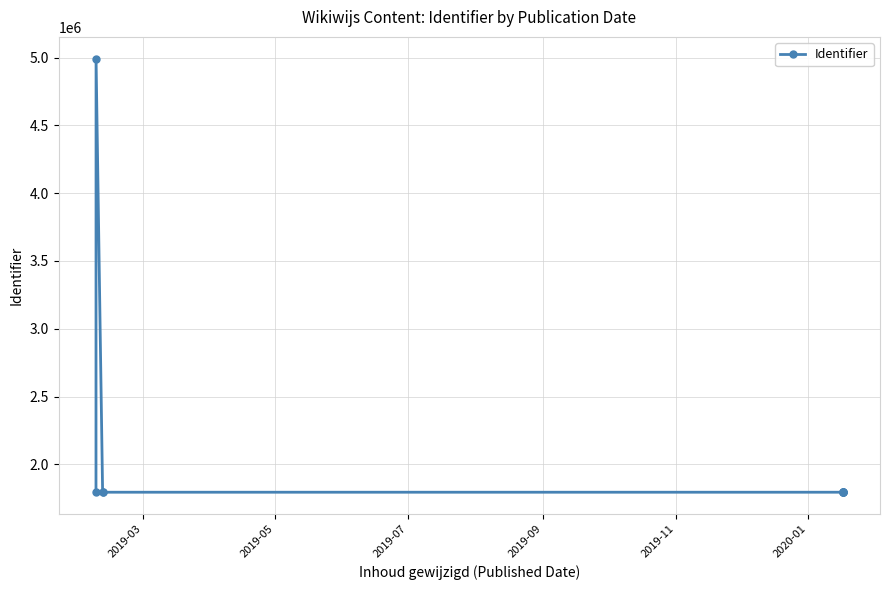

What is the value of the 3rd point from the left?

1794138